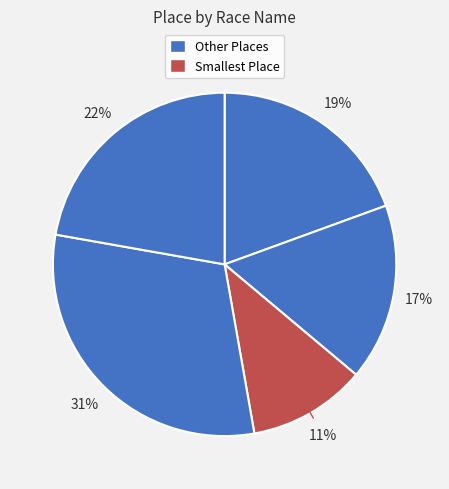

Count the number of slices in the pie.

5